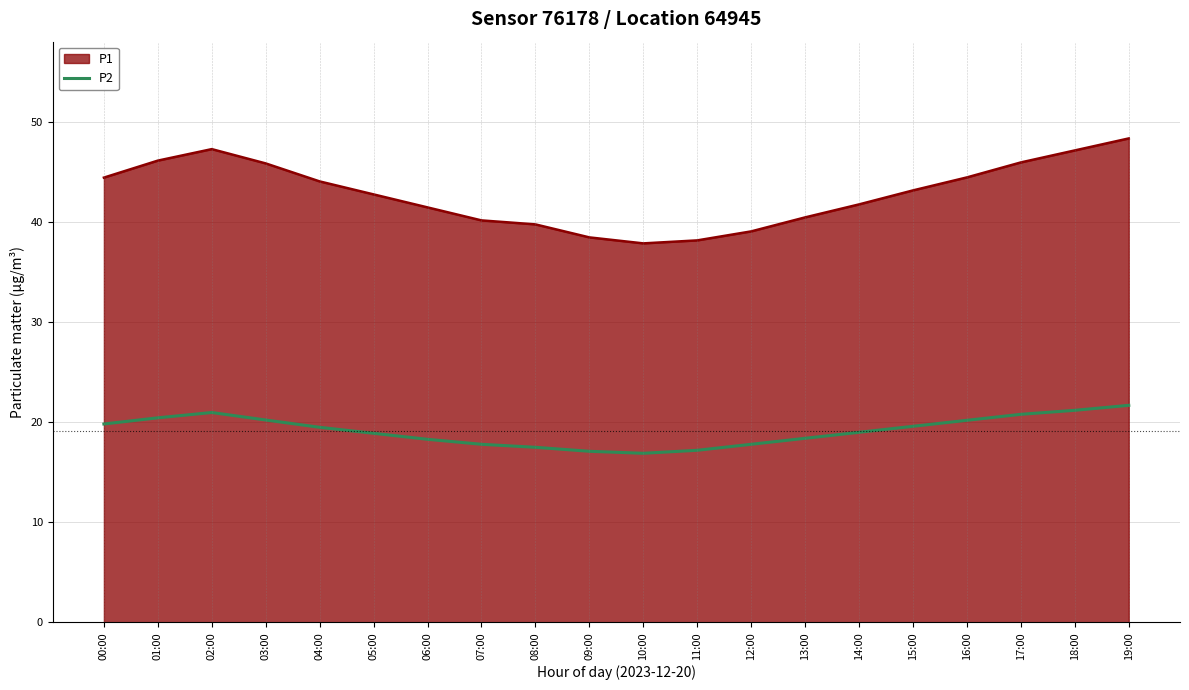

What is the maximum value shown in the chart?

48.4